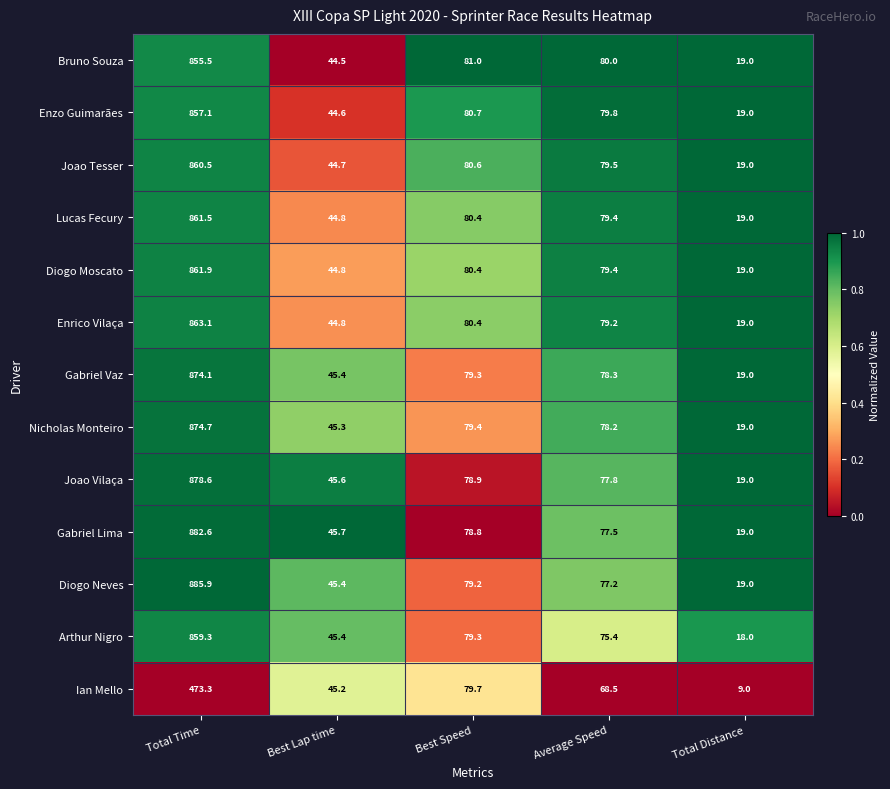

Where is Nicholas Monteiro nearest to the value 446?

Best Speed